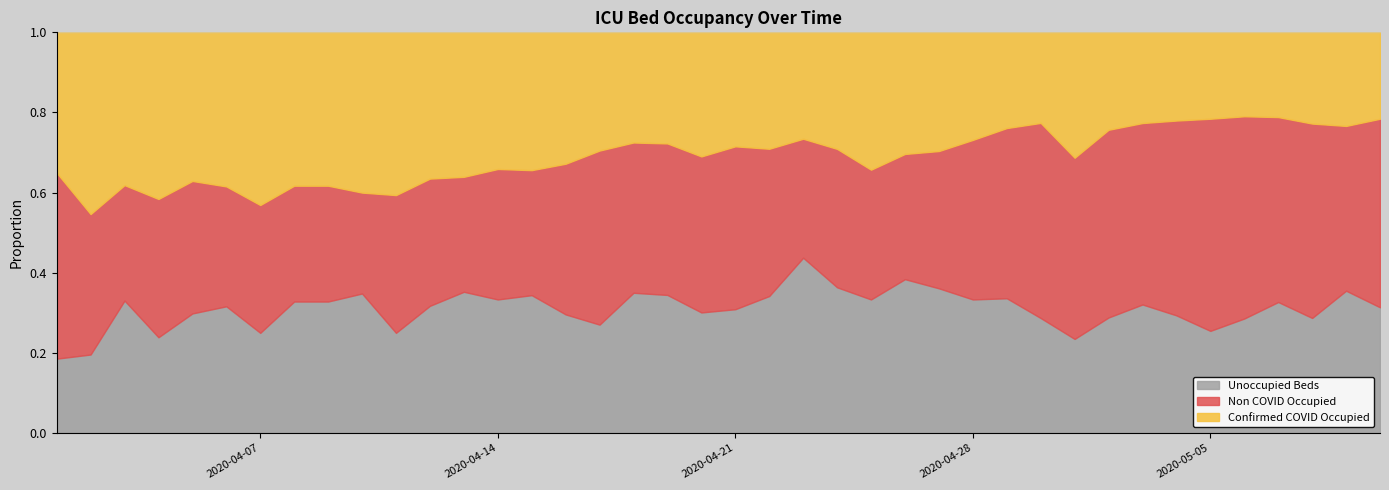

How many times do Confirmed COVID Occupied and Non COVID Occupied cross each other?

4